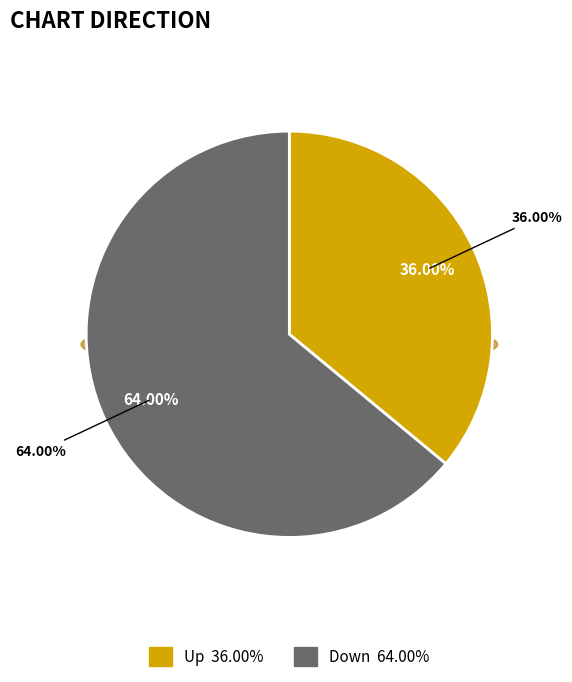

What percentage is the down slice, to the nearest percent?

64%